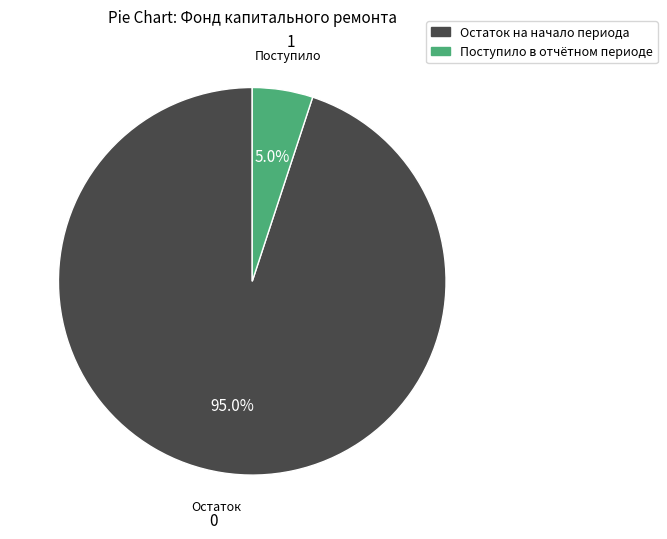

How many segments does this pie chart have?

2